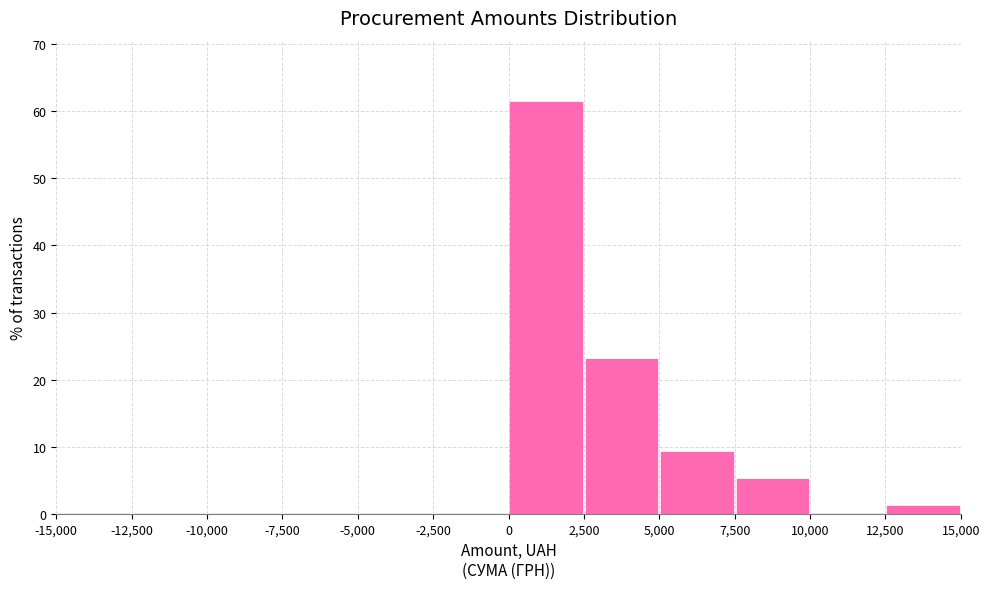

How tall is the bar that spans 7,500 to 10,000 on the x-axis? The values are not printed on the chart, so give them approximately, as read against the axis.

5